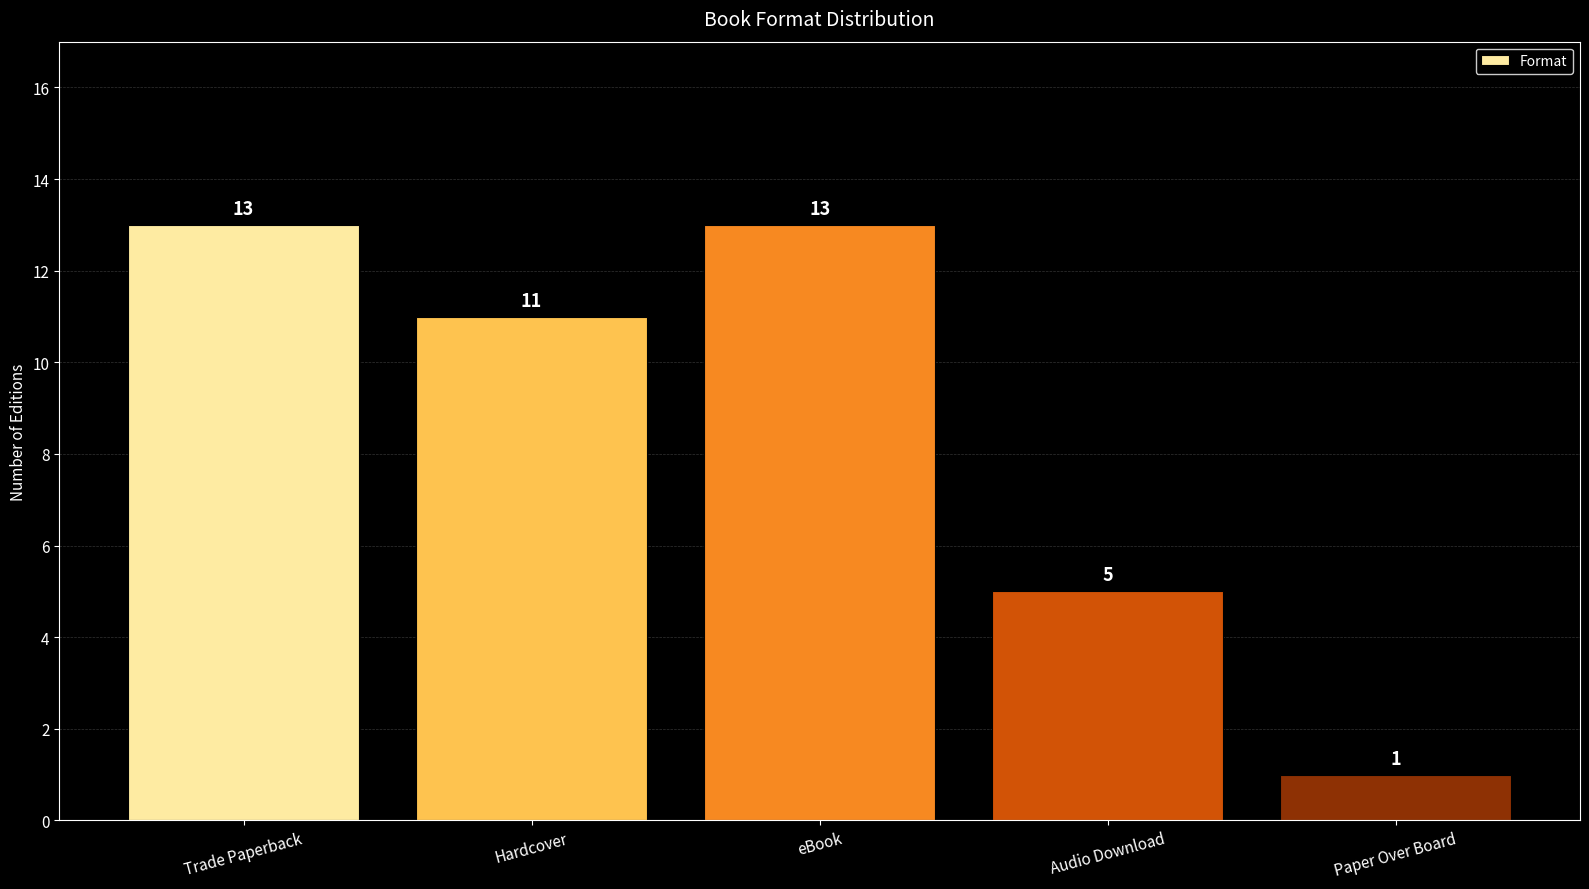

What is the ratio of the value at Audio Download to the value at eBook?

0.4